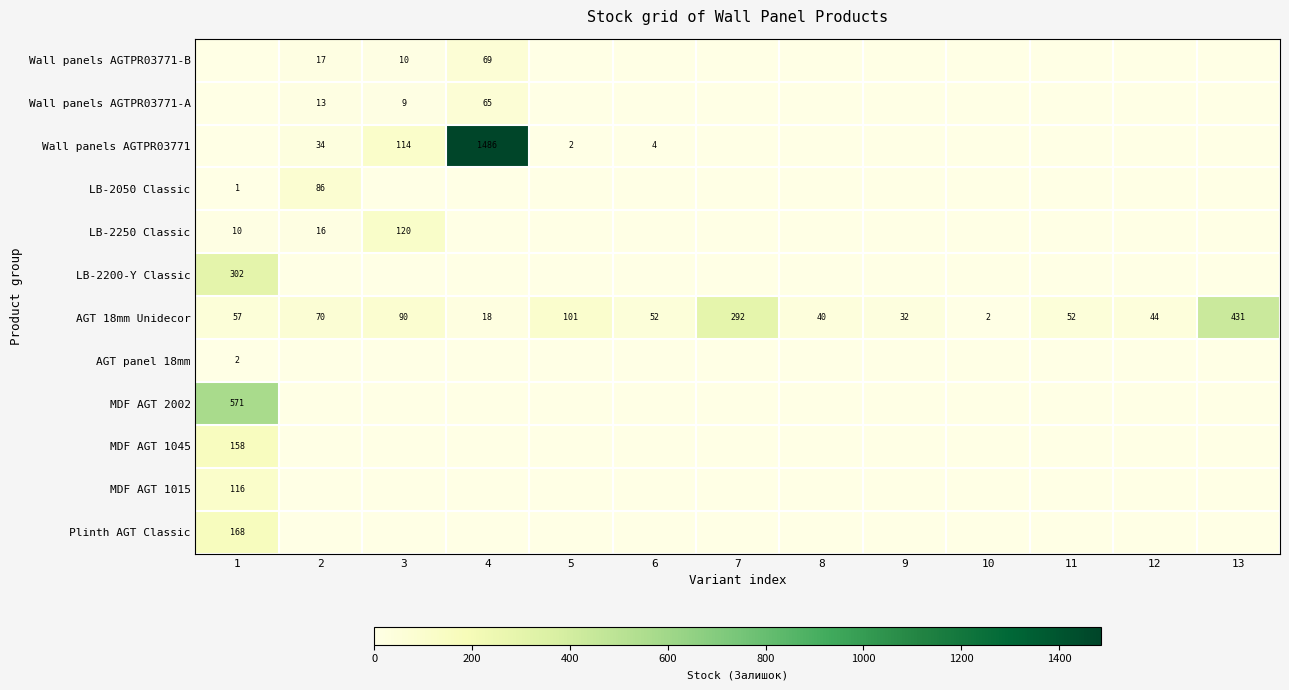

At which category is the sum across all series the highest?

4